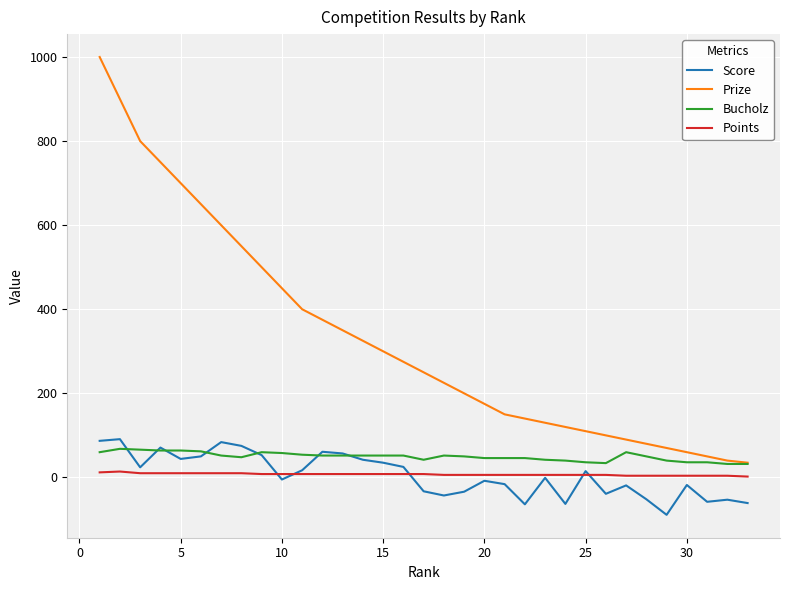

True or false: Prize and Points cross at least once.

False